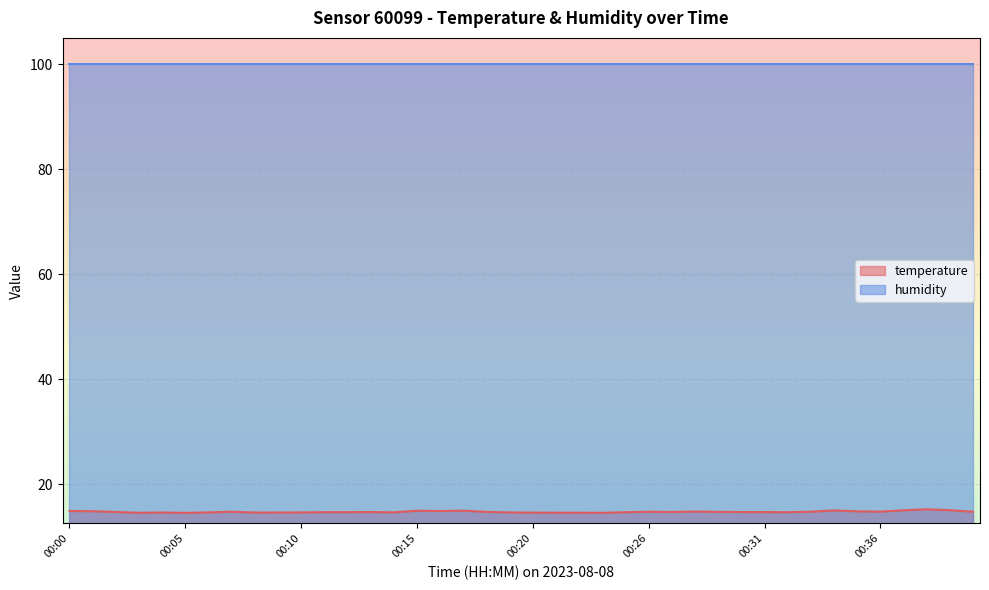

Which series has the widest spread of values?

temperature